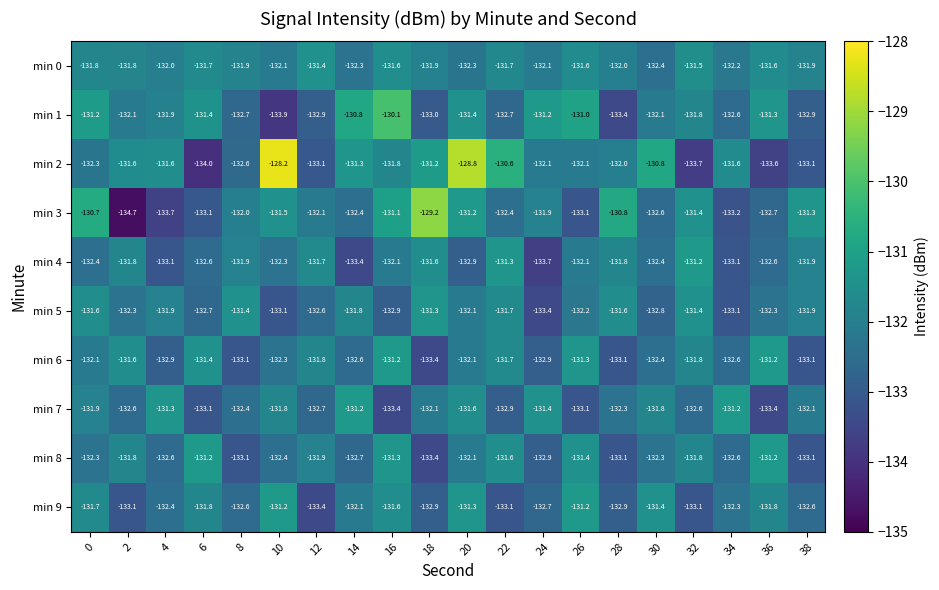

Where is min 0 nearest to the value -131?

12